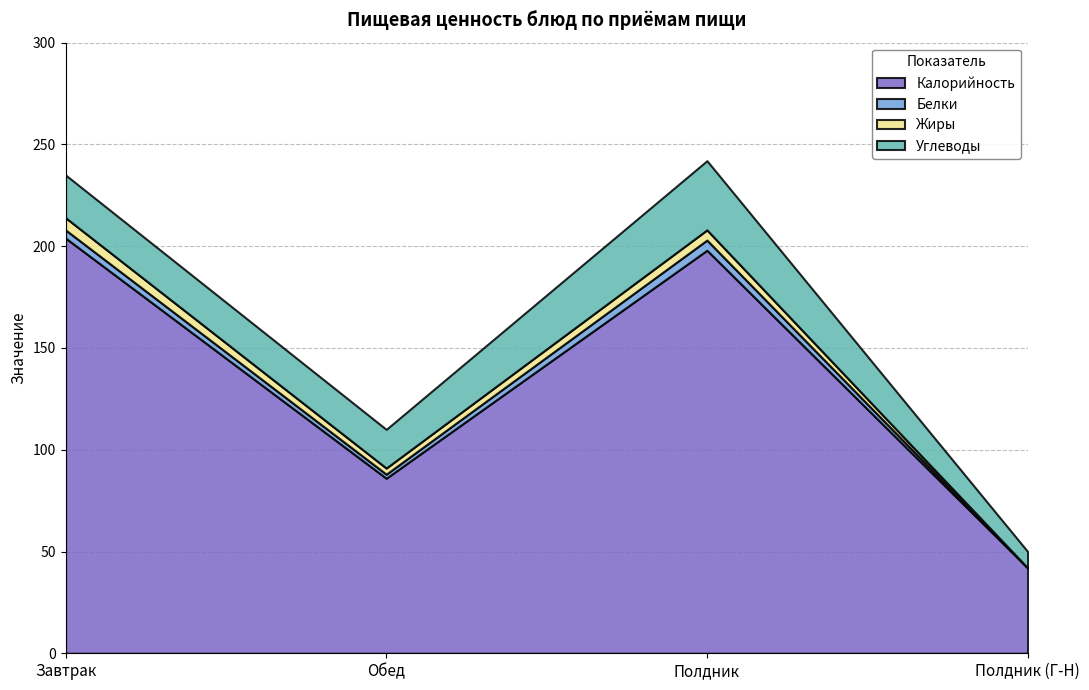

What is the approximate value of Калорийность at Обед, to the nearest 50?

100